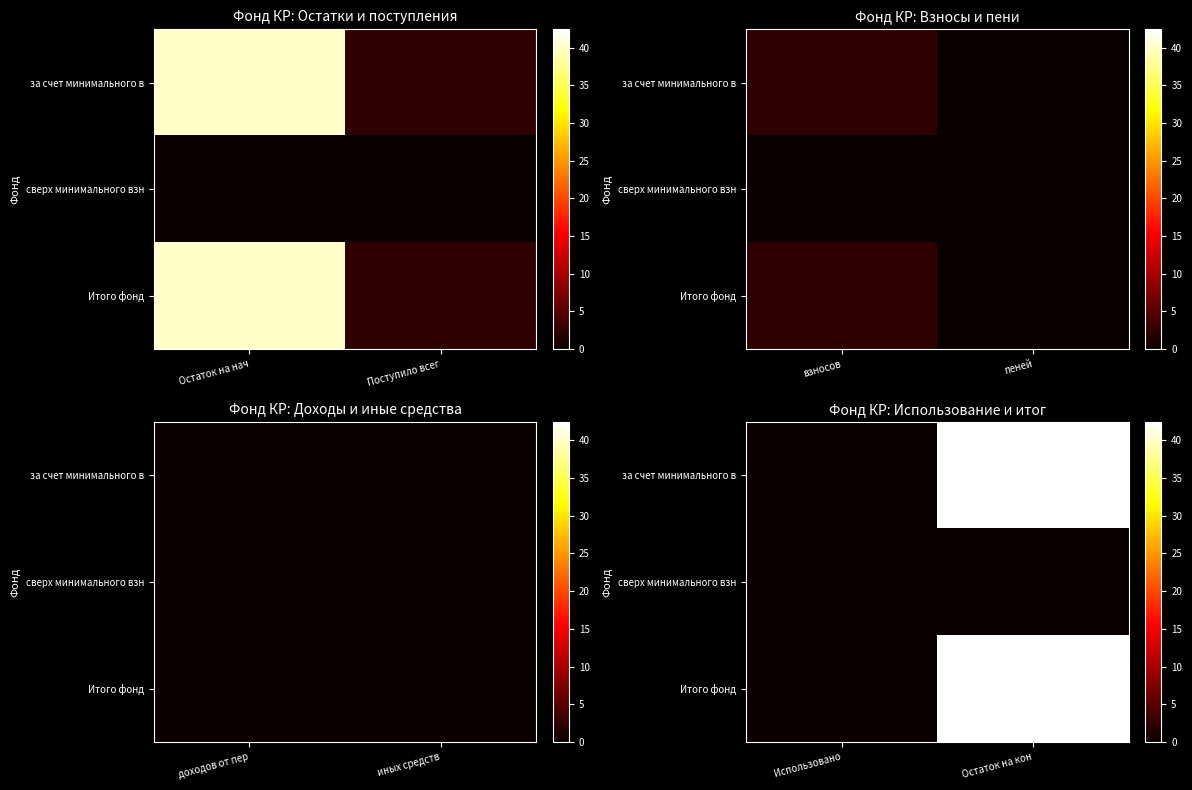

Rank the series by their maximum value, from lowest to highest.

сверх минимального взн, за счет минимального в, Итого фонд